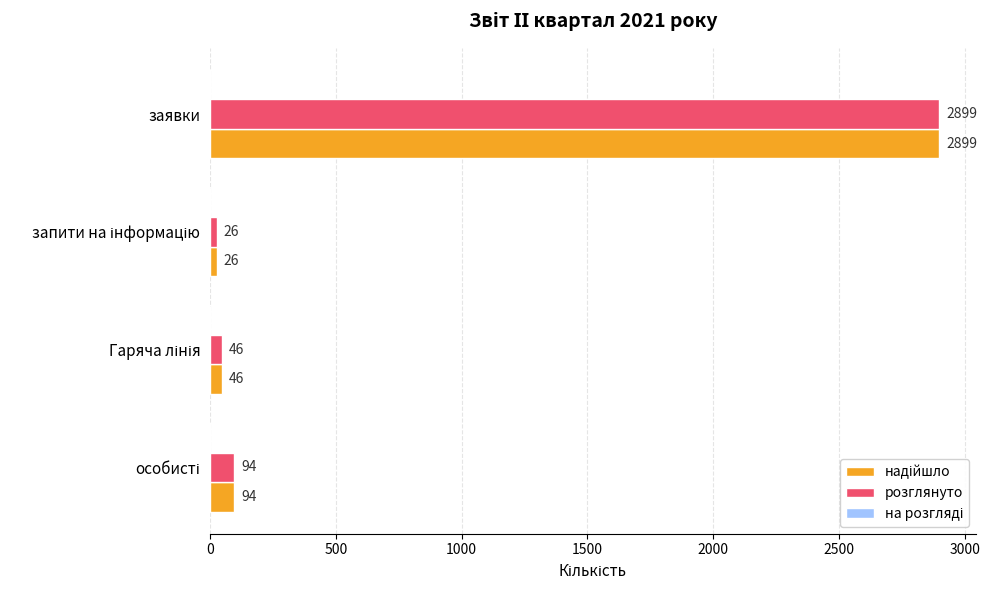

True or false: розглянуто has a value of 1005 at заявки.

False